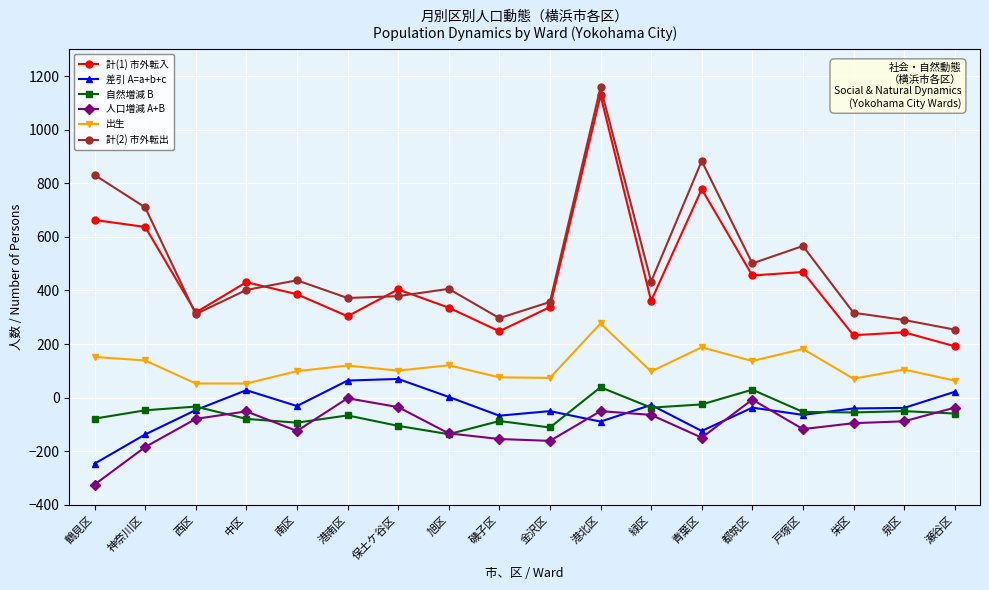

The value of 自然増減 B at 瀬谷区 is -59. True or false?

True